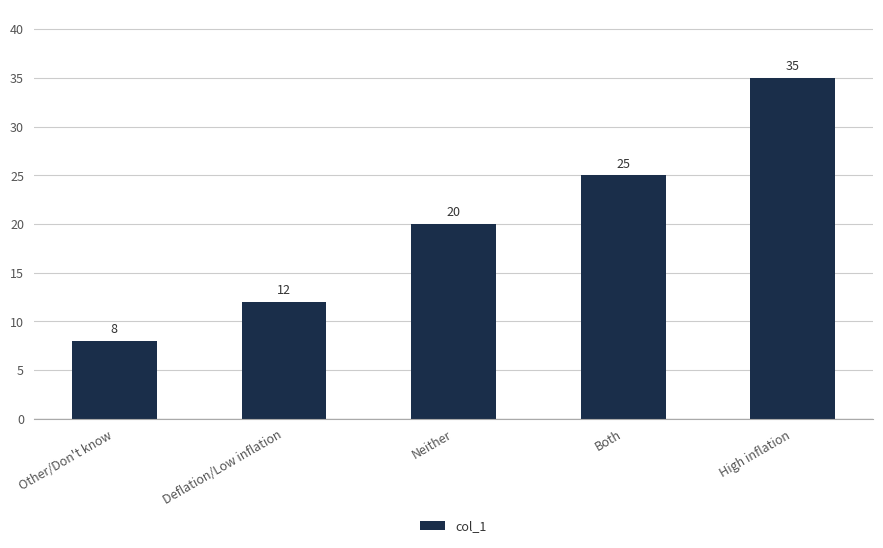

List the labels in order of value, smallest first.

Other/Don't know, Deflation/Low inflation, Neither, Both, High inflation